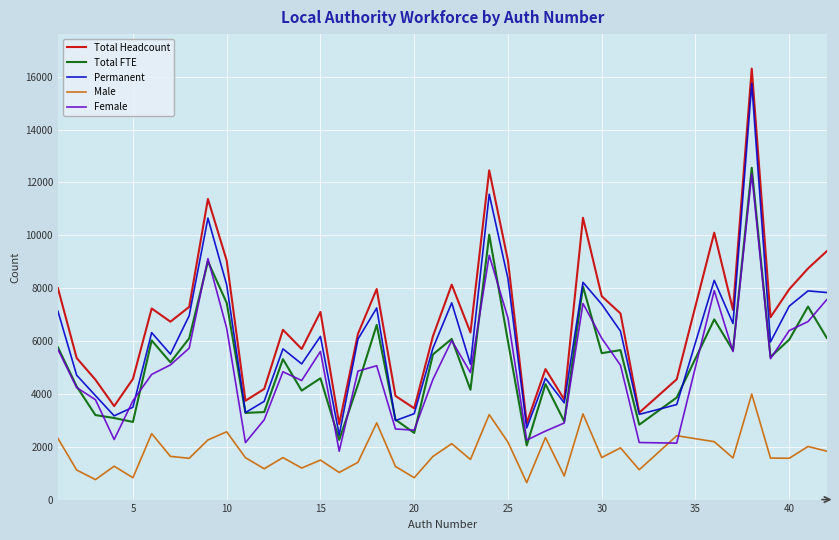

Which series has the largest total across all categories?

Total Headcount